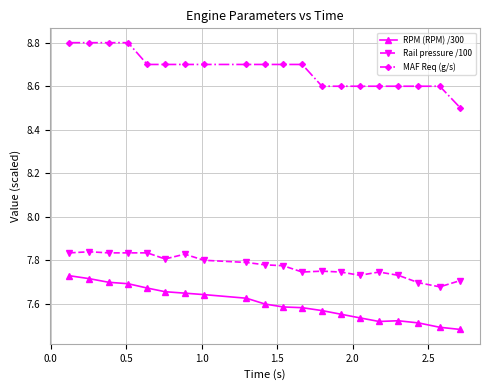

Which series has the largest range (max minus min)?

MAF Req (g/s)